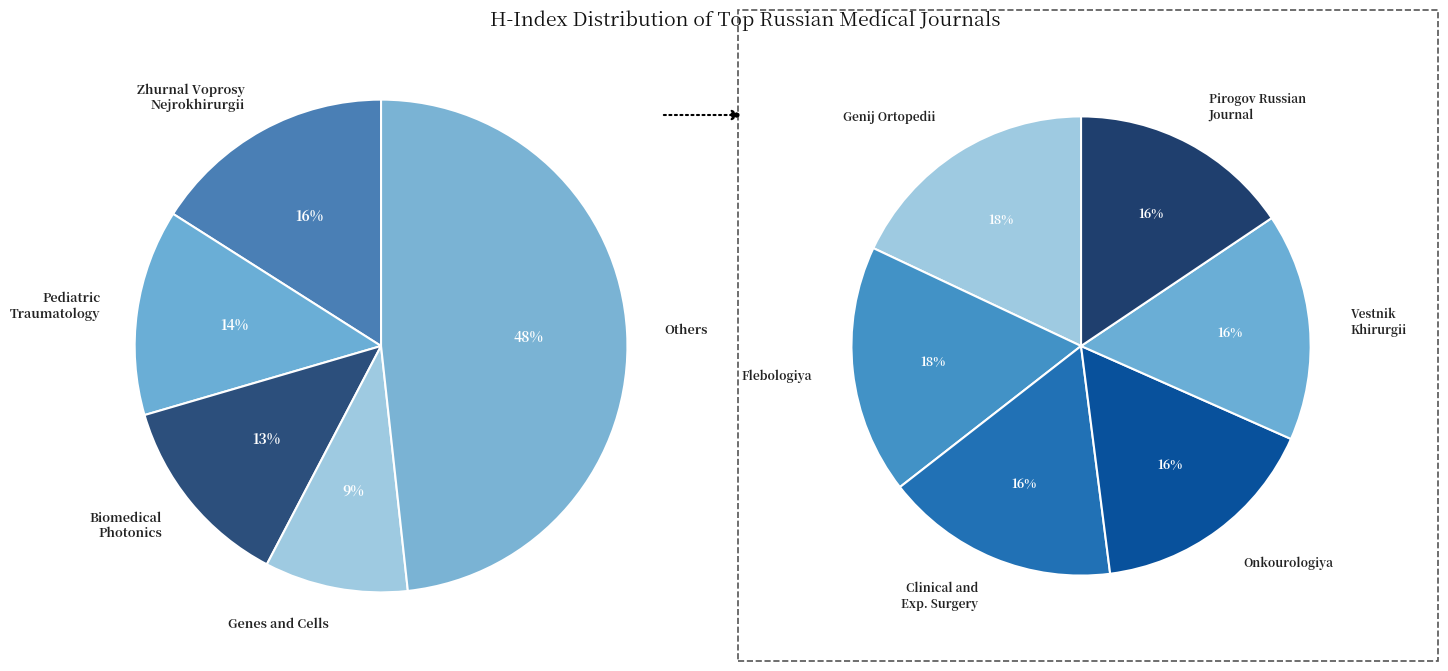

The Biomedical Photonics slice represents 14% of the pie. True or false?

False